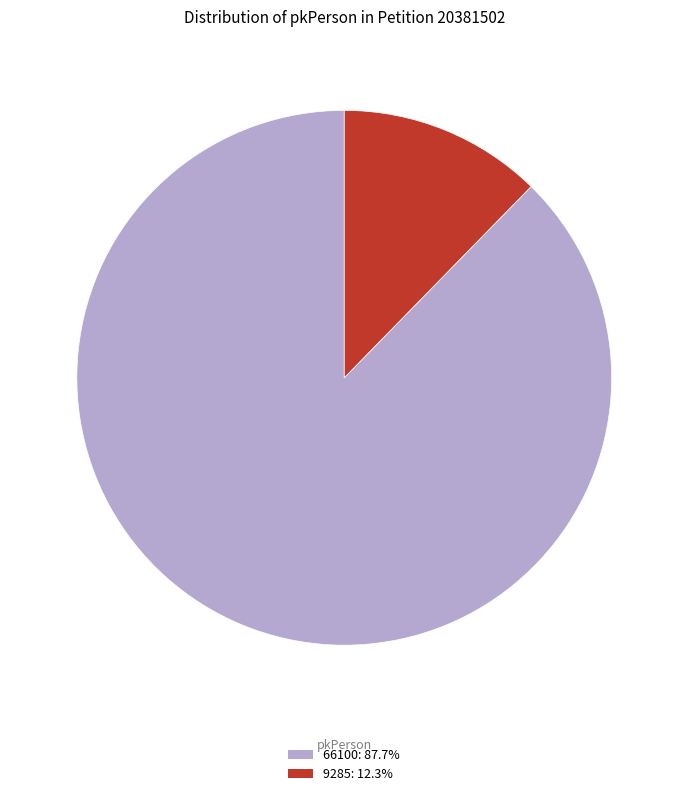

Between 9285 and 66100, which is larger?

66100